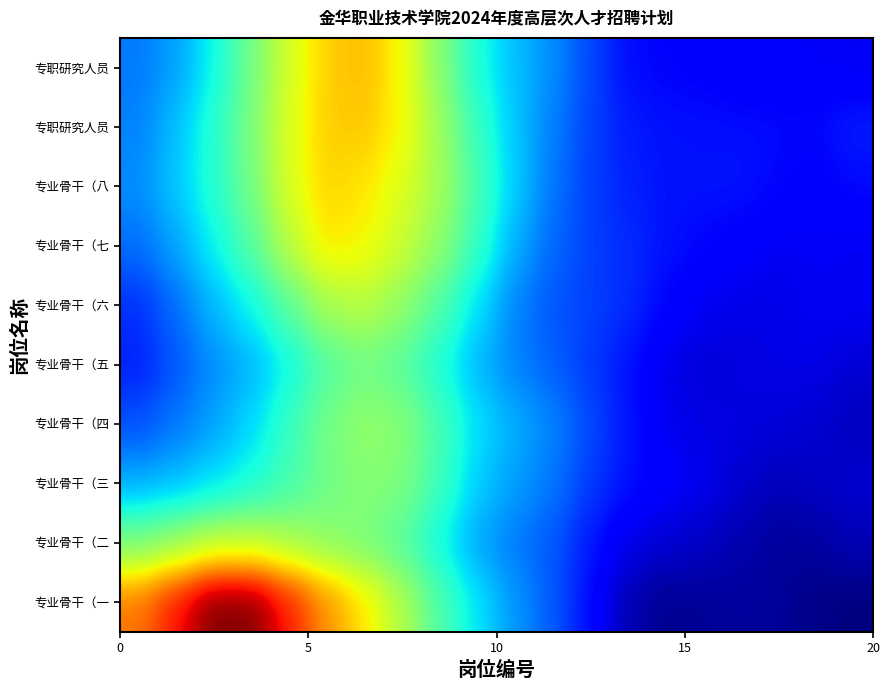

What is the difference between the highest and lowest values at 10?

0.6